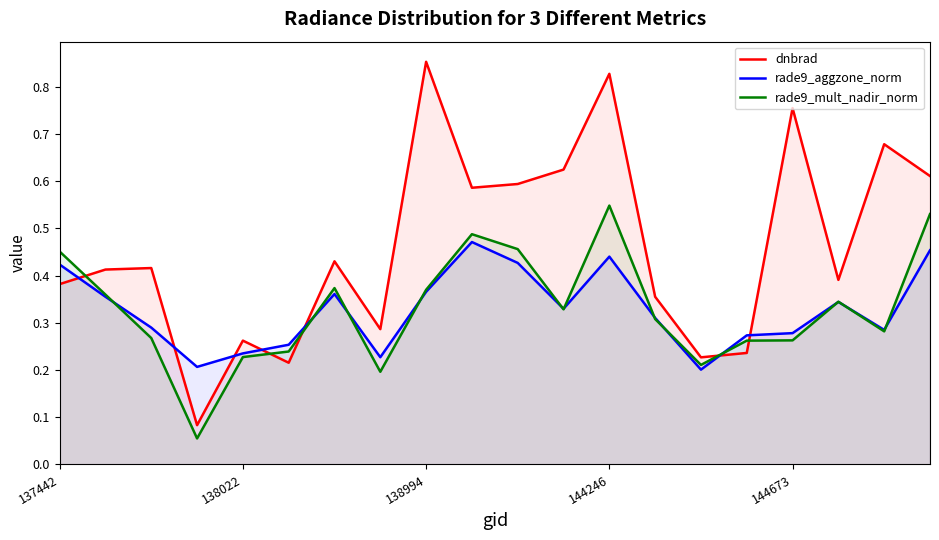

True or false: rade9_mult_nadir_norm has a value of 0.1 at 144246.

False